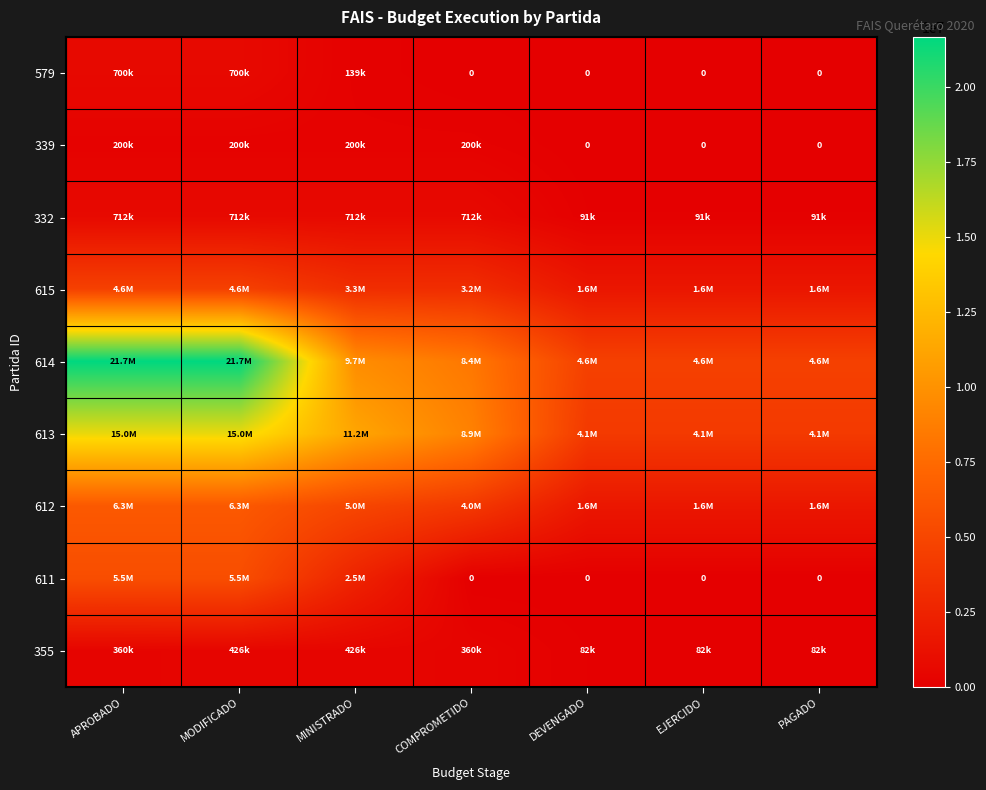

What value does the 355 series have at MINISTRADO?

425906.0